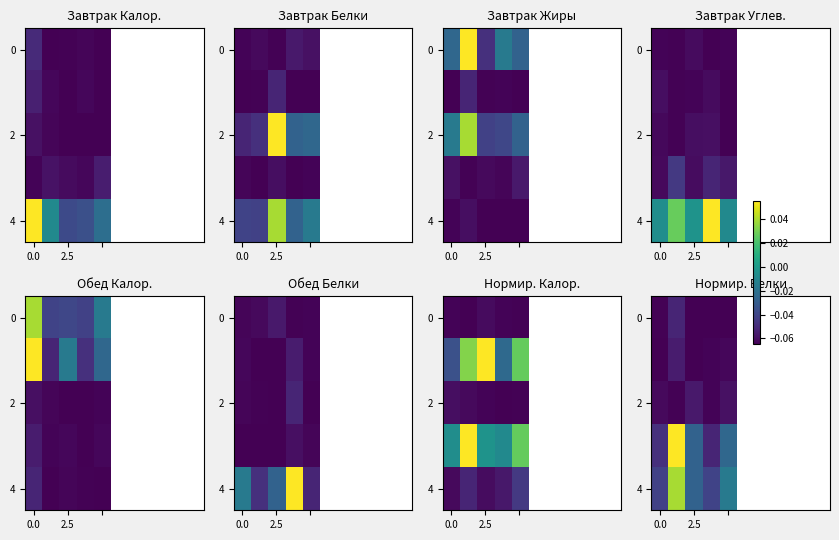

At which label does row_0 reach its peak?

2.5